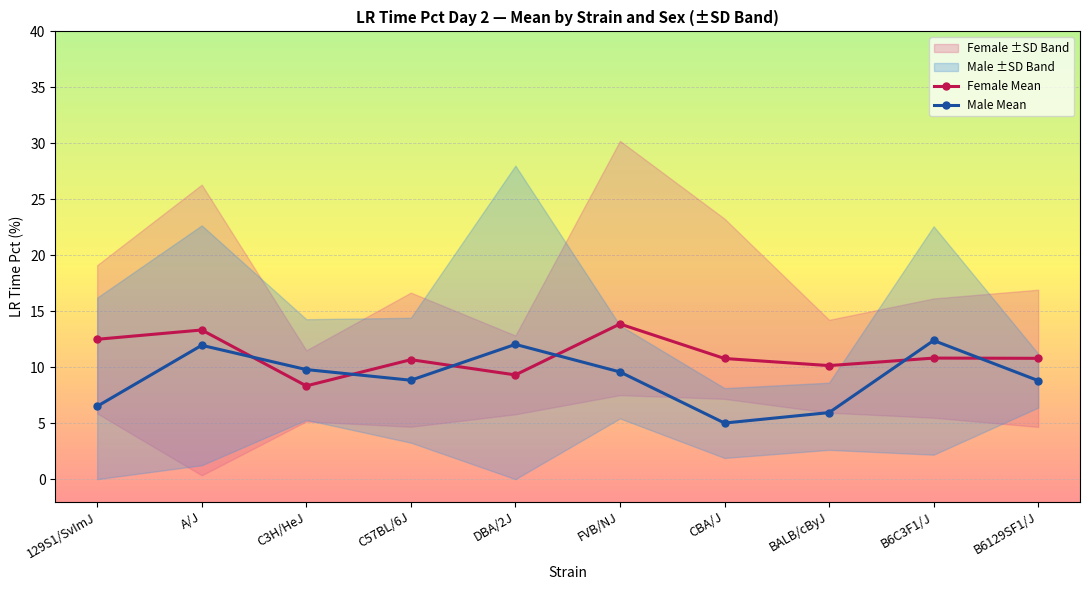

At which category does Female Mean reach its first local valley?

C3H/HeJ